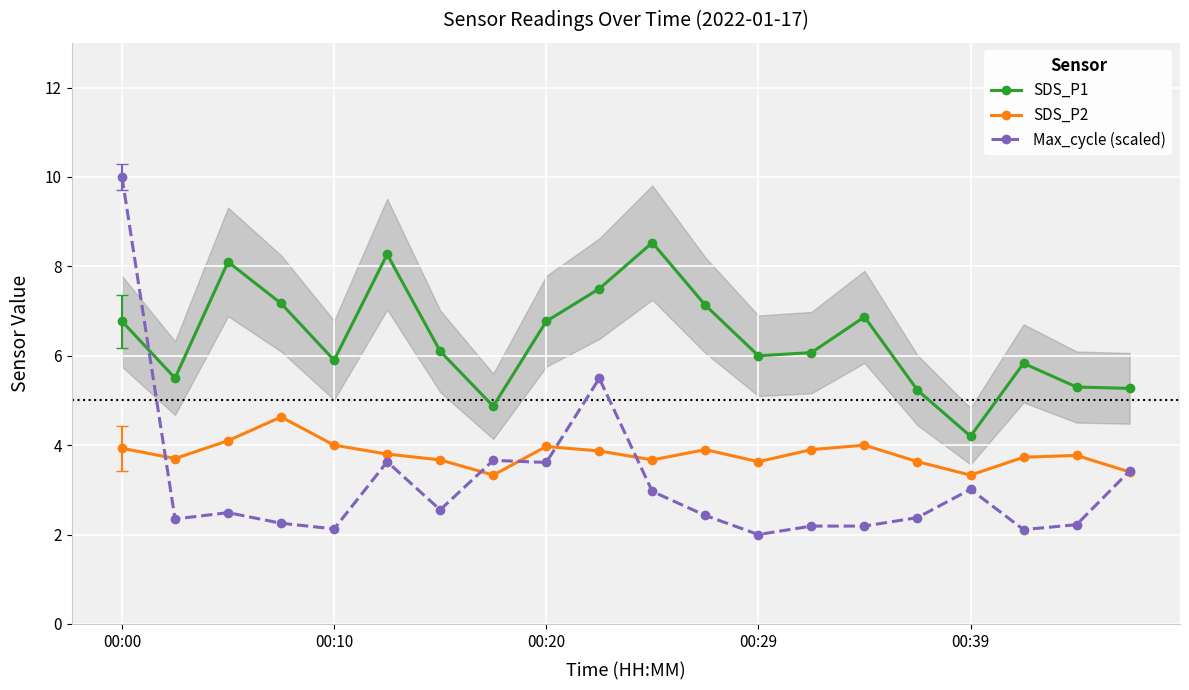

What is the lowest value of the SDS_P2 series?

3.3